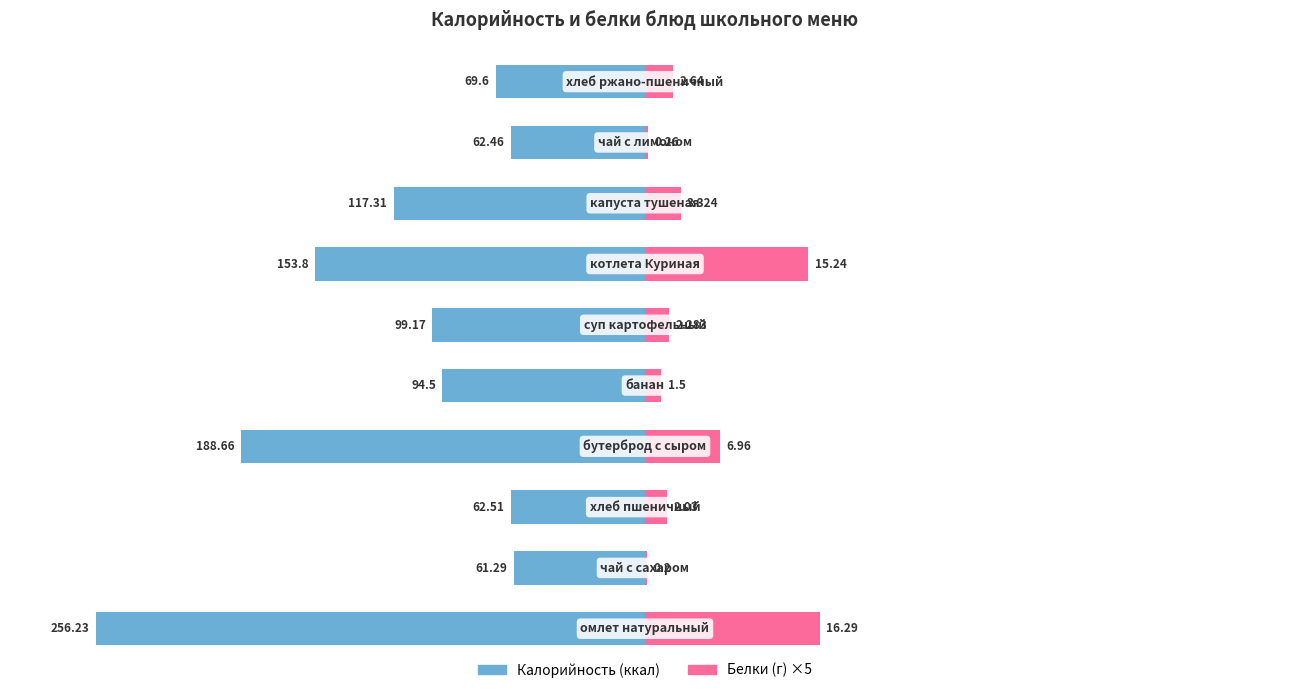

What is the difference between the maximum and minimum values in the Калорийность series?

194.9